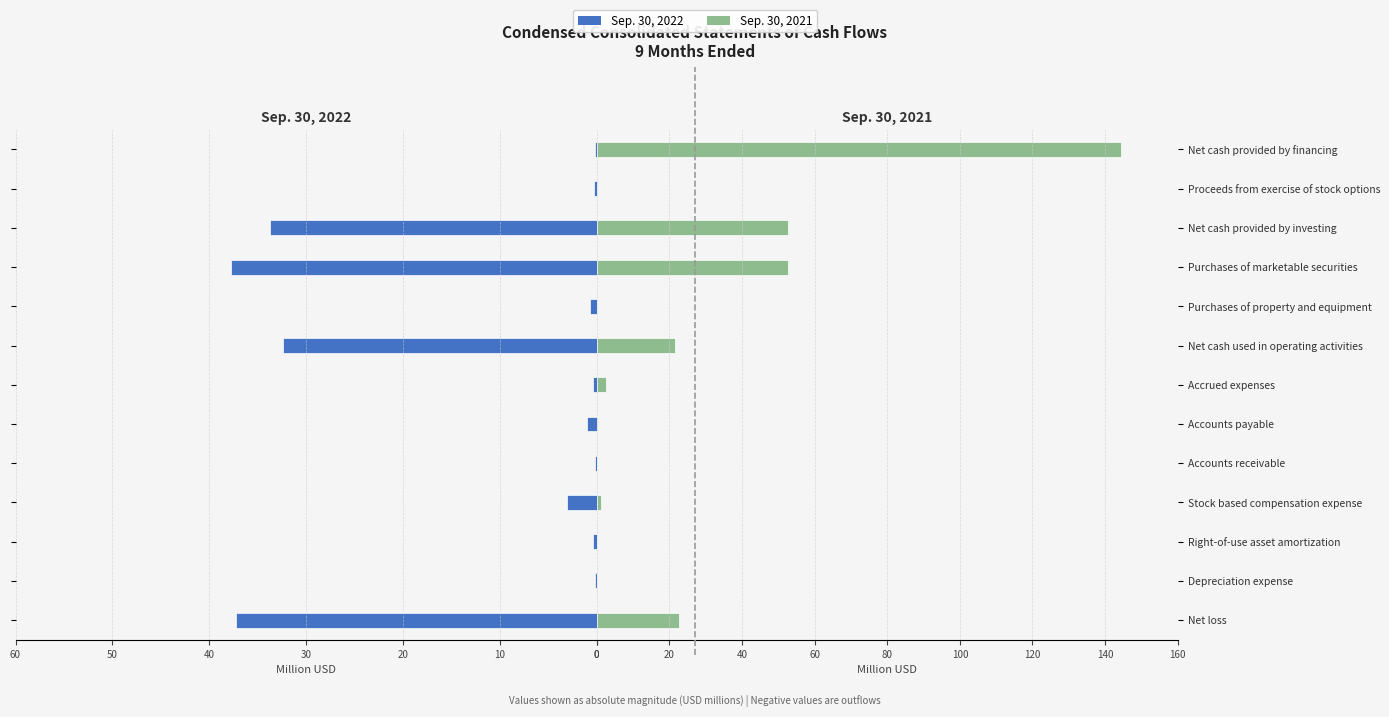

What is the sum of all Sep. 30, 2022 values?

147.3